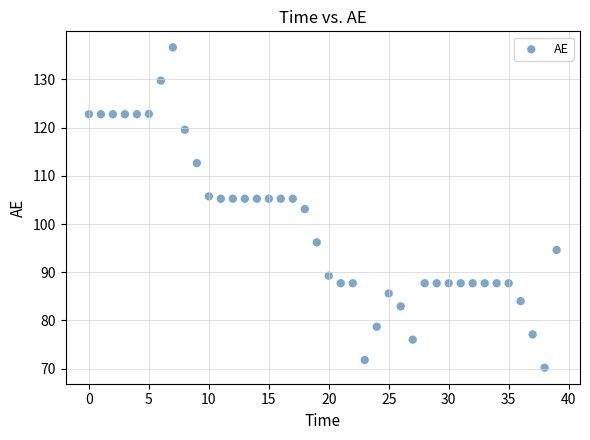

What is the range of Y values (max minus min)?

66.5